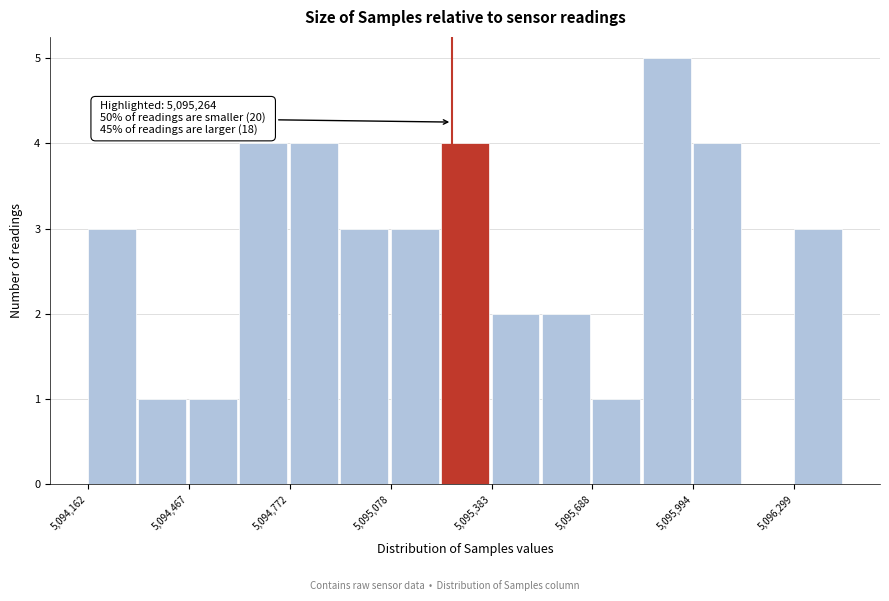

Around what value on the x-axis is the tallest bar? Give the approximate position of its centre, as read against the axis.

5095900